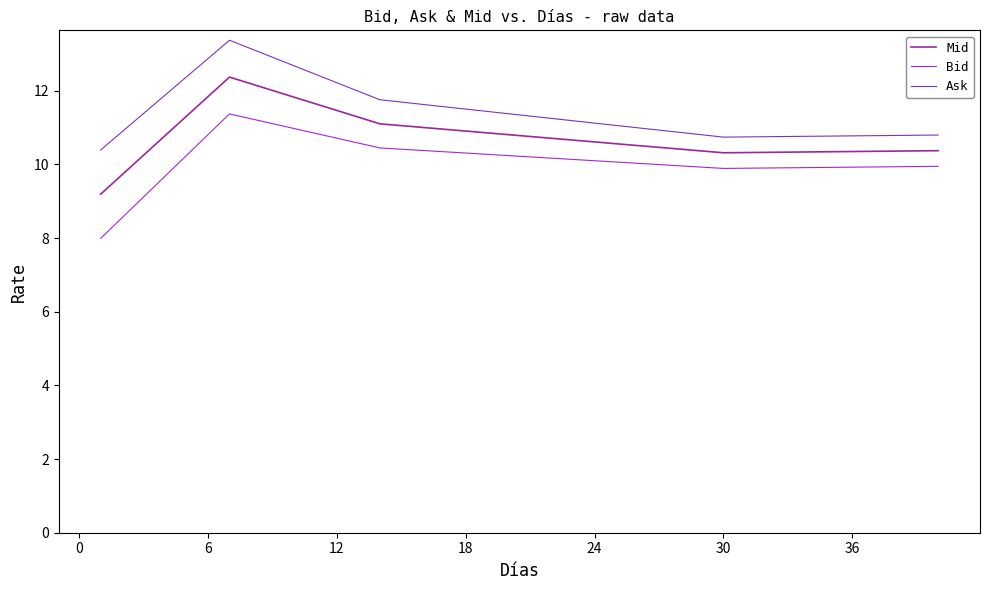

True or false: Mid and Bid intersect in this chart.

False